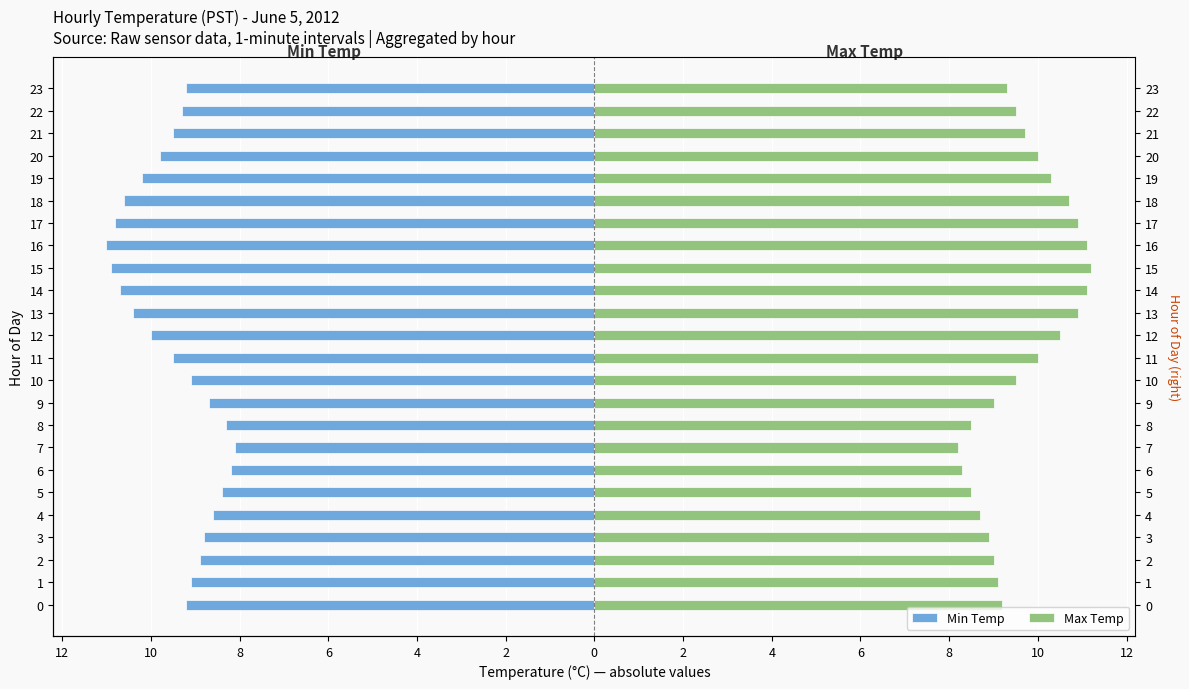

How many data points in Min Temp are less than -9?

16